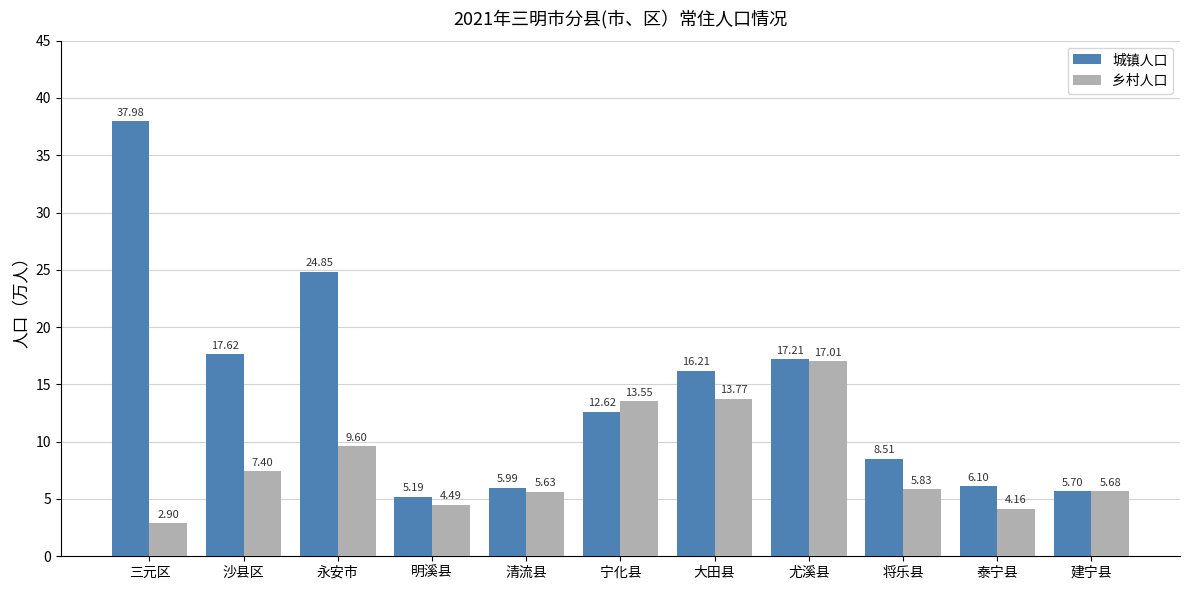

What is the sum of the 城镇人口 values at 尤溪县 and 三元区?

55.2